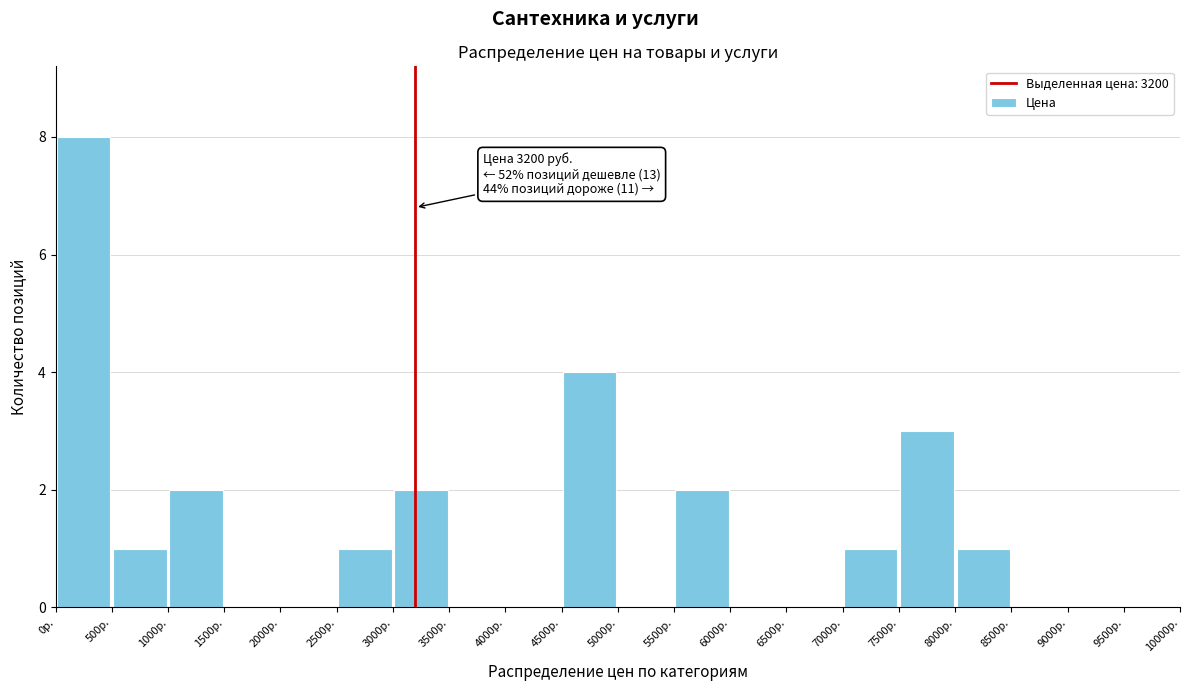

Which range on the x-axis has the tallest bar?

0 to 500